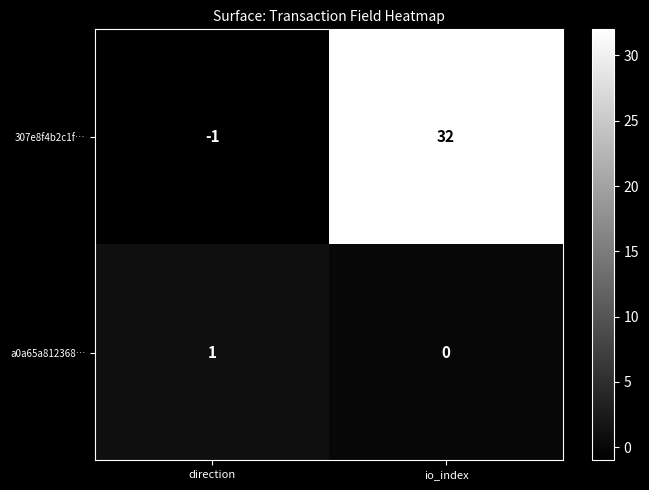

At direction, list the series in order from largest to smallest.

a0a65a812368…, 307e8f4b2c1f…